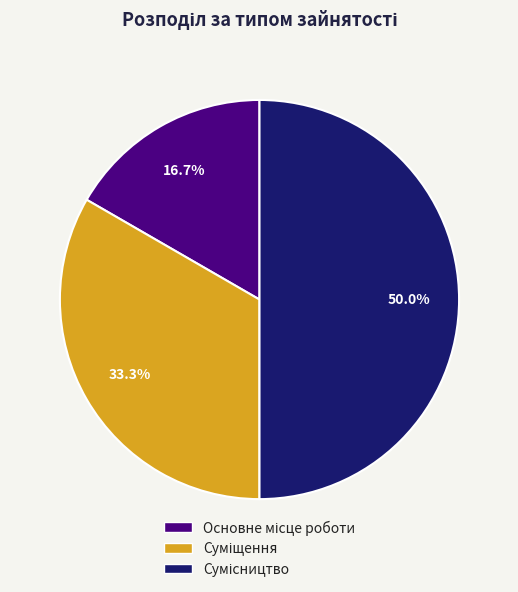

Rank the categories by value from lowest to highest.

Основне місце роботи, Суміщення, Сумісництво